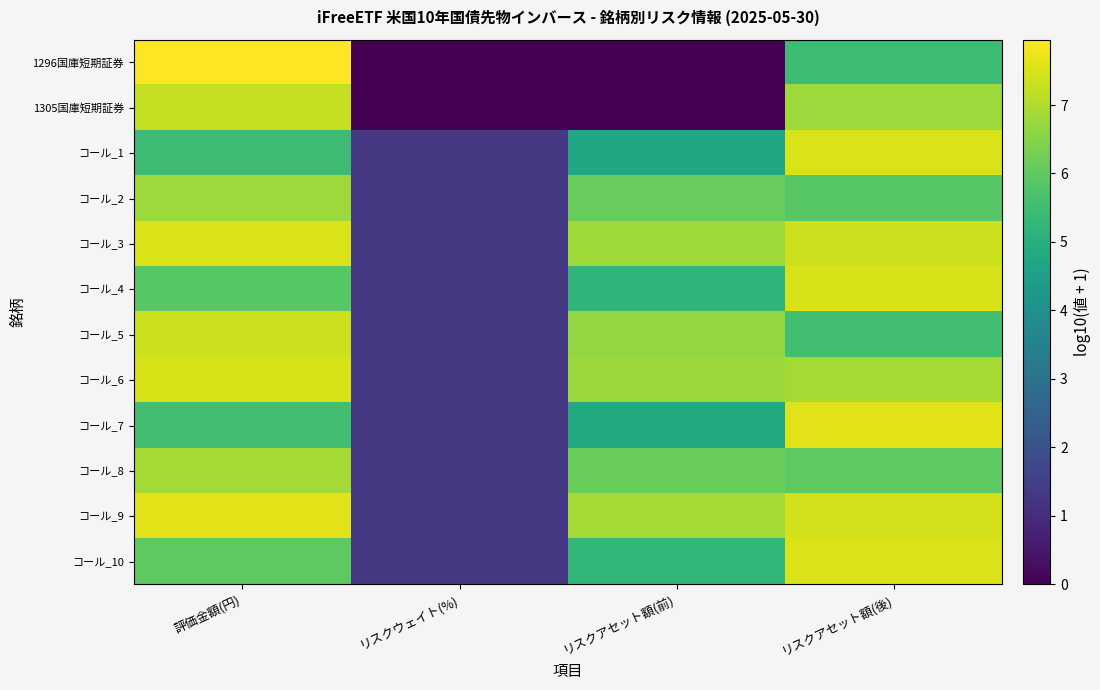

What is the difference between the highest and lowest values at リスクウェイト(%)?

1.3